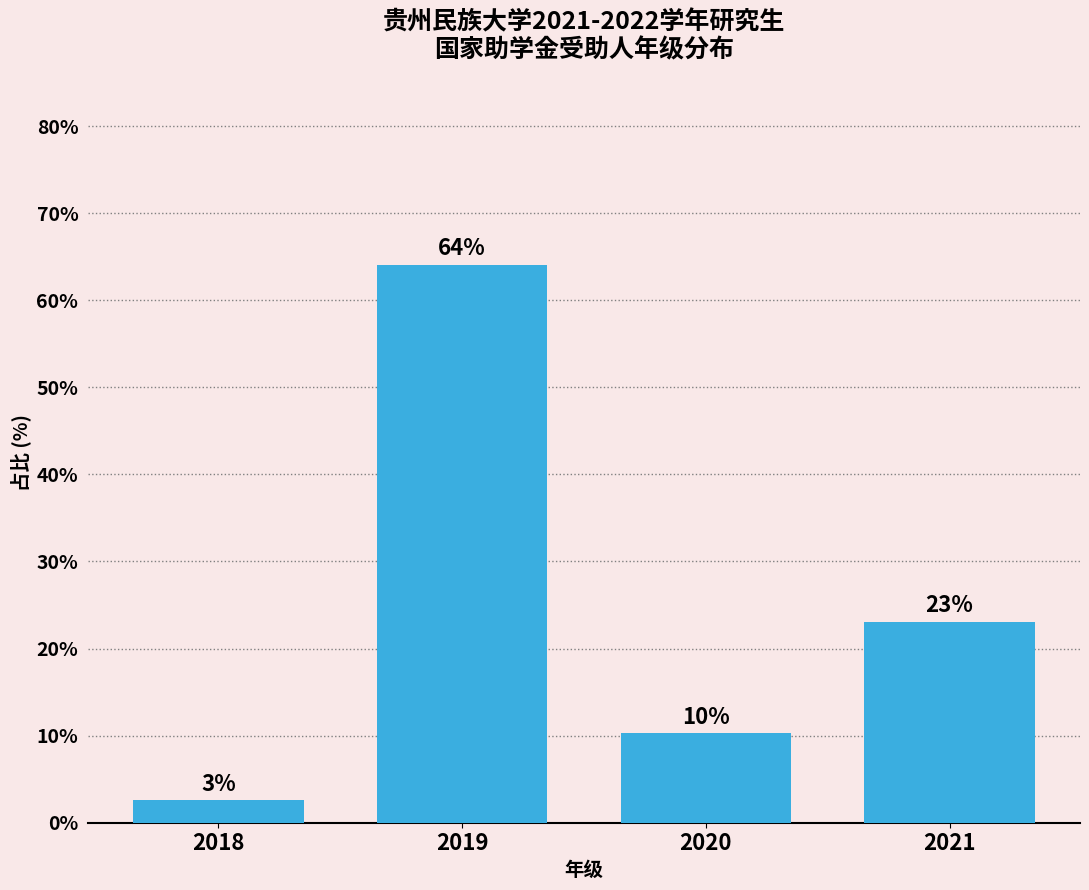

What is the greatest value displayed?

64.1